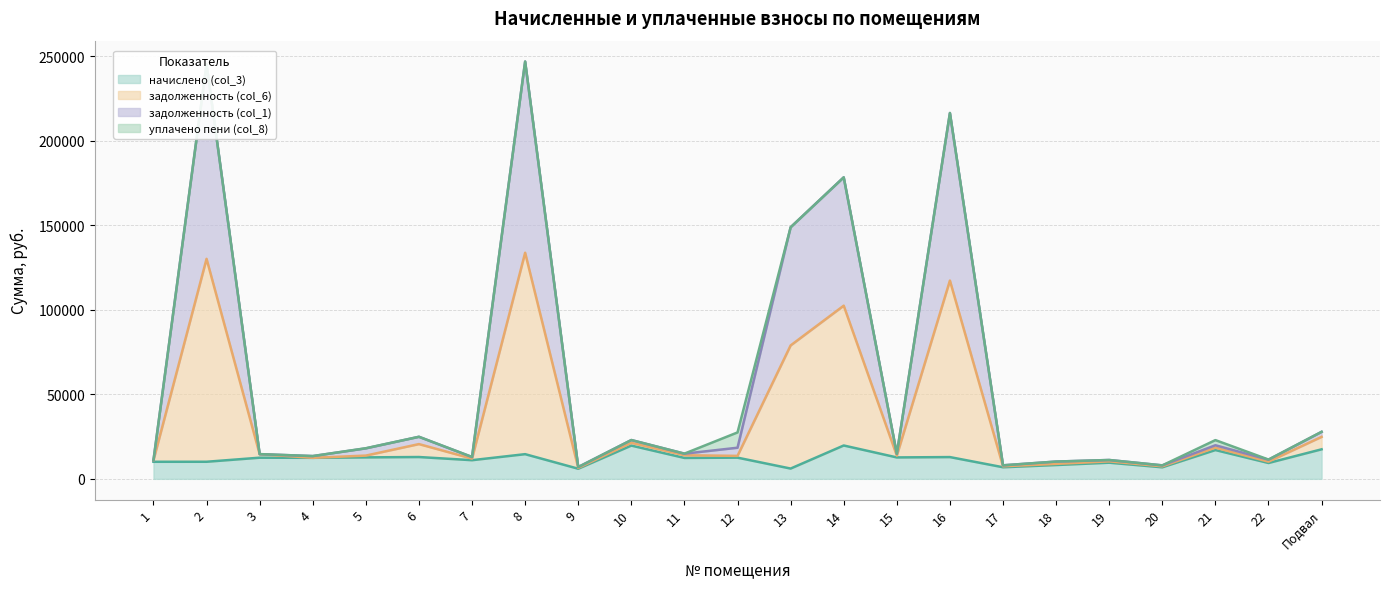

What is the sum of the начислено (col_3) values at 16 and 4?

25318.9